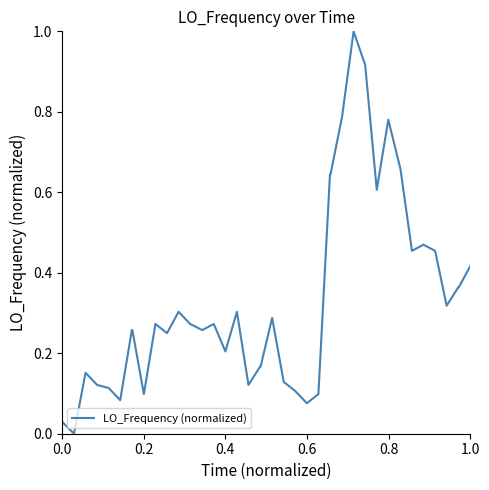

What is the maximum value shown in the chart?

1.0